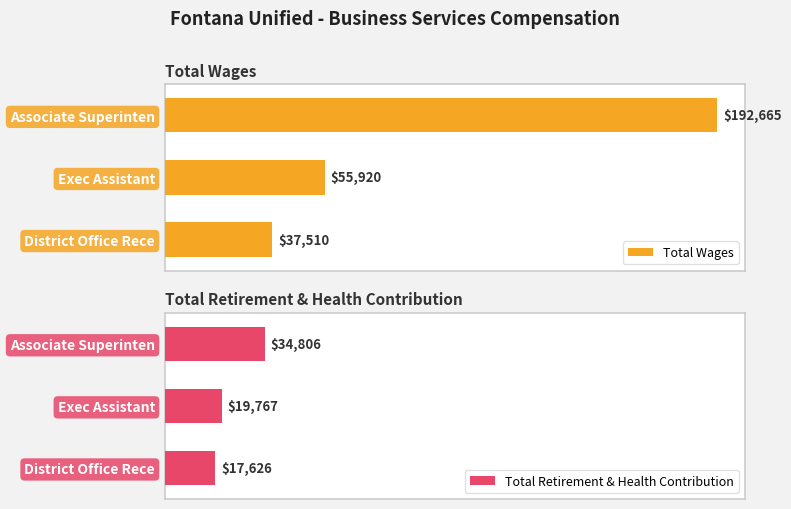

Count the number of categories in the chart.

3